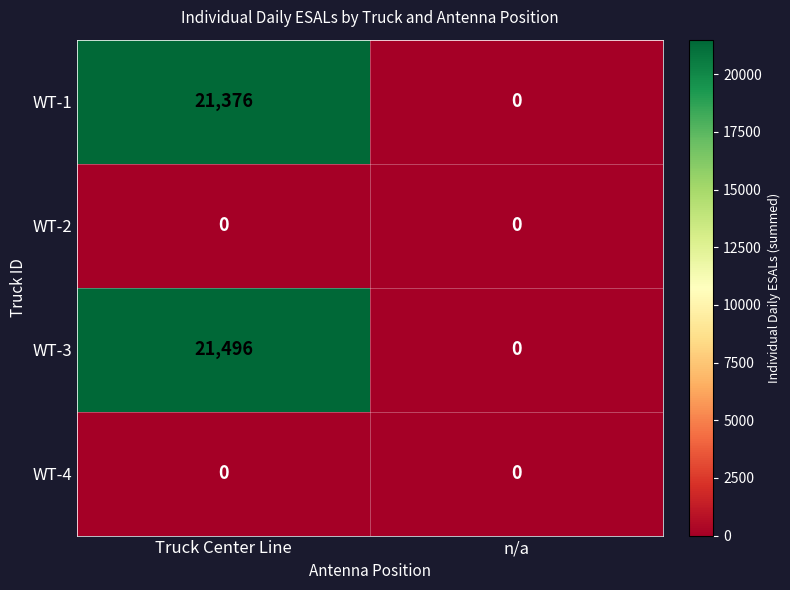

What is the difference between the maximum and minimum values in the WT-3 series?

21496